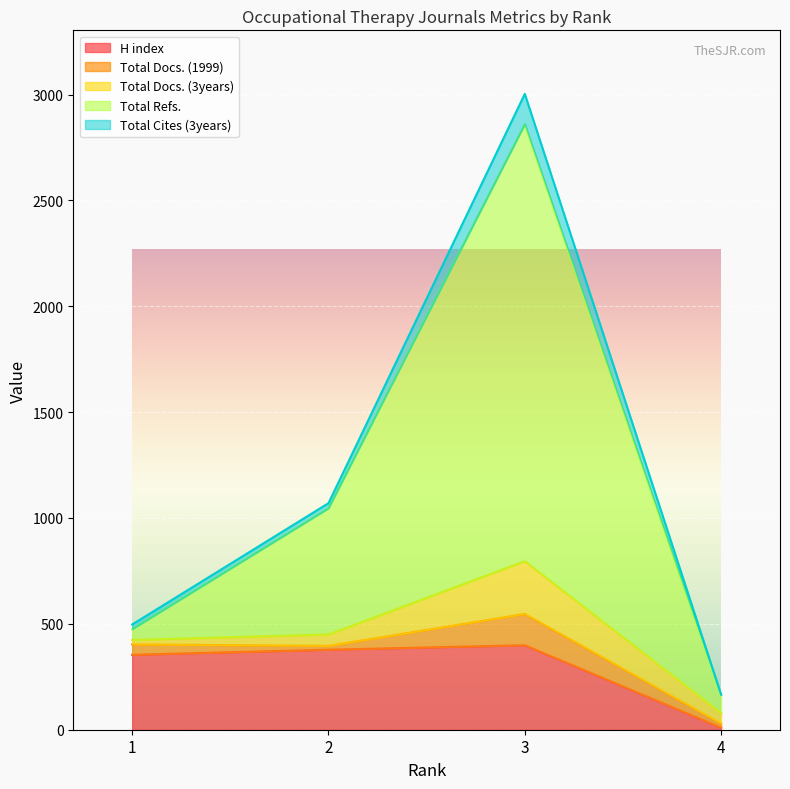

Reading left to right, what are all the values shown in this chart?

H index: 1=354	2=378	3=399	4=10
Total Docs. (1999): 1=49	2=18	3=148	4=19
Total Docs. (3years): 1=21	2=54	3=249	4=50
Total Refs.: 1=51	2=596	3=2064	4=85
Total Cites (3years): 1=22	2=24	3=143	4=2